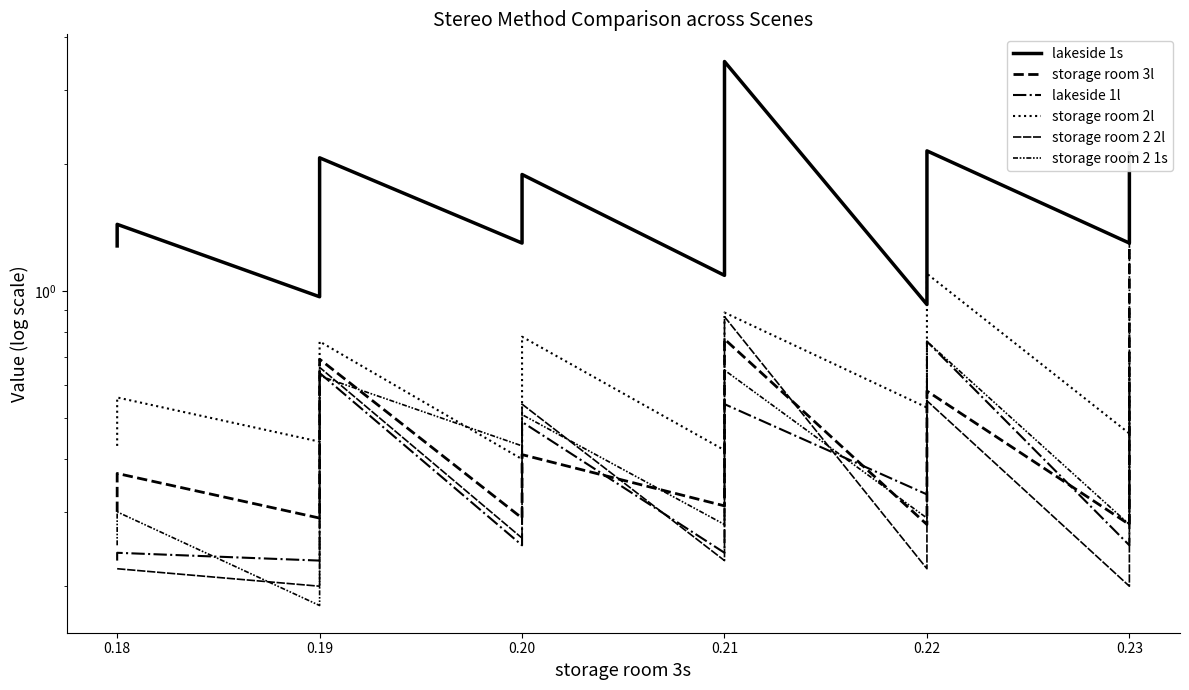

Does the chart display data point markers on the line(s)?

No